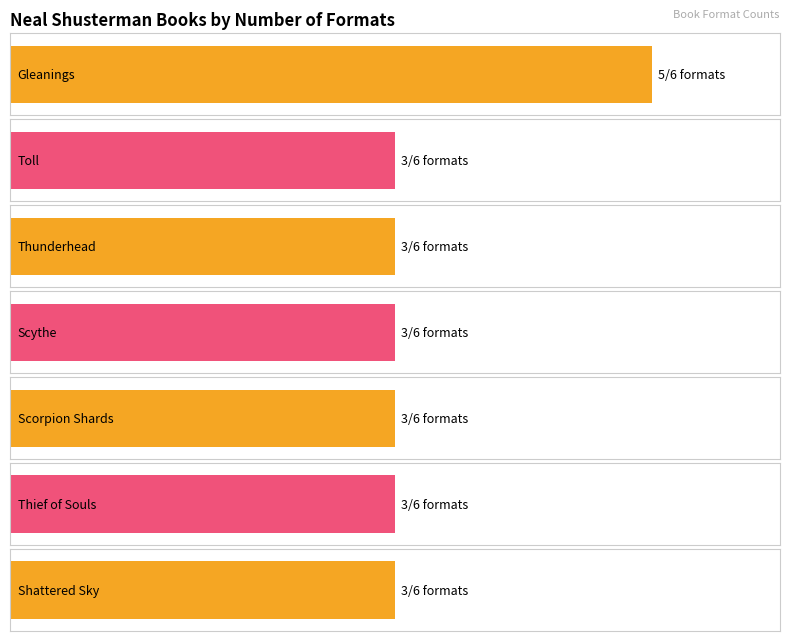

Between Scythe and Toll, which is larger?

Scythe